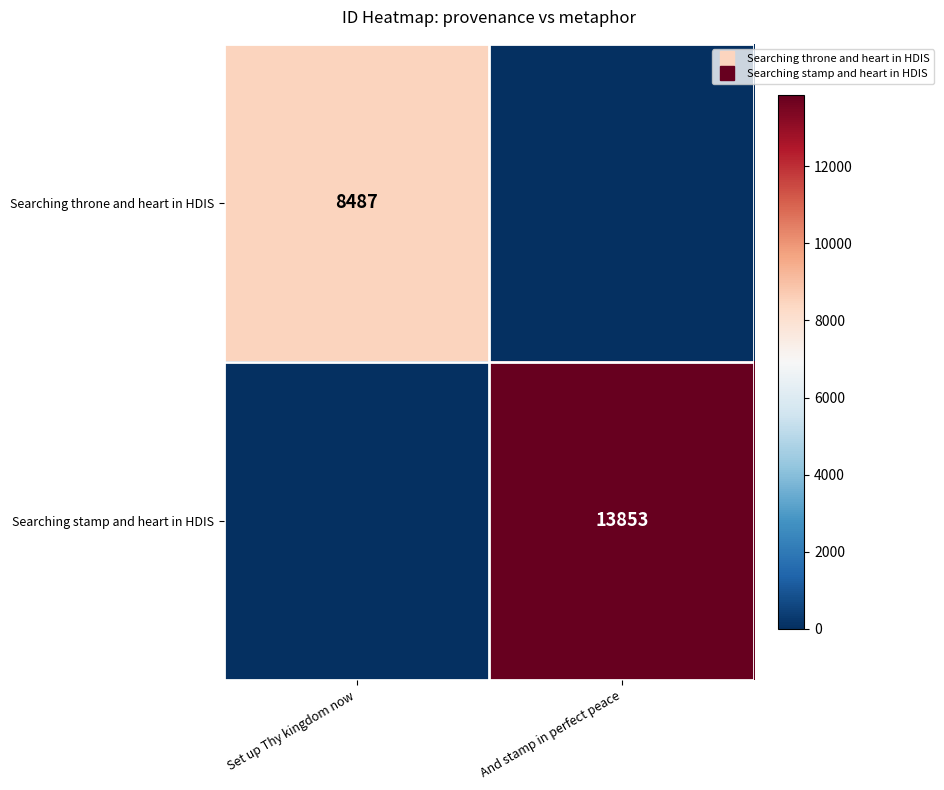

What is the sum of the Searching stamp and heart in HDIS values at Set up Thy kingdom now and And stamp in perfect peace?

13853